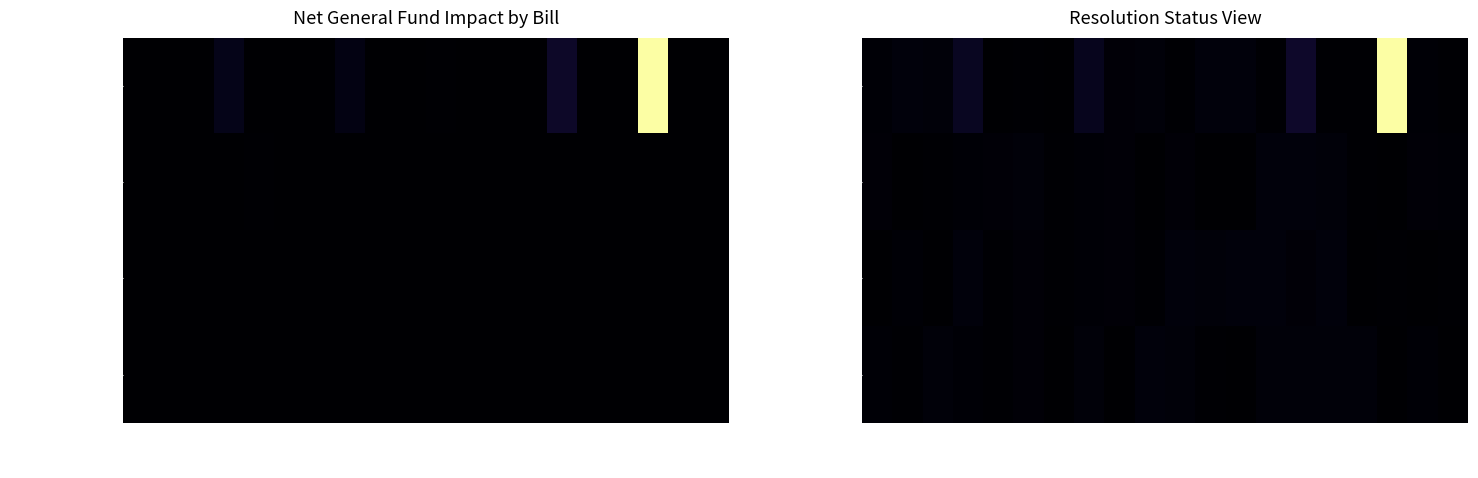

At which label does Lost in Senate first exceed 194338?

HB25-1001